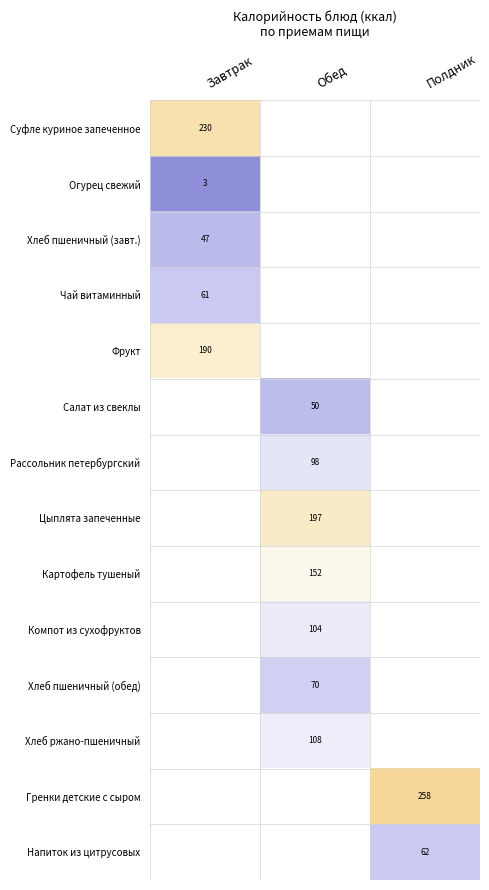

True or false: Хлеб пшеничный (обед) has a value of 119 at Обед.

False